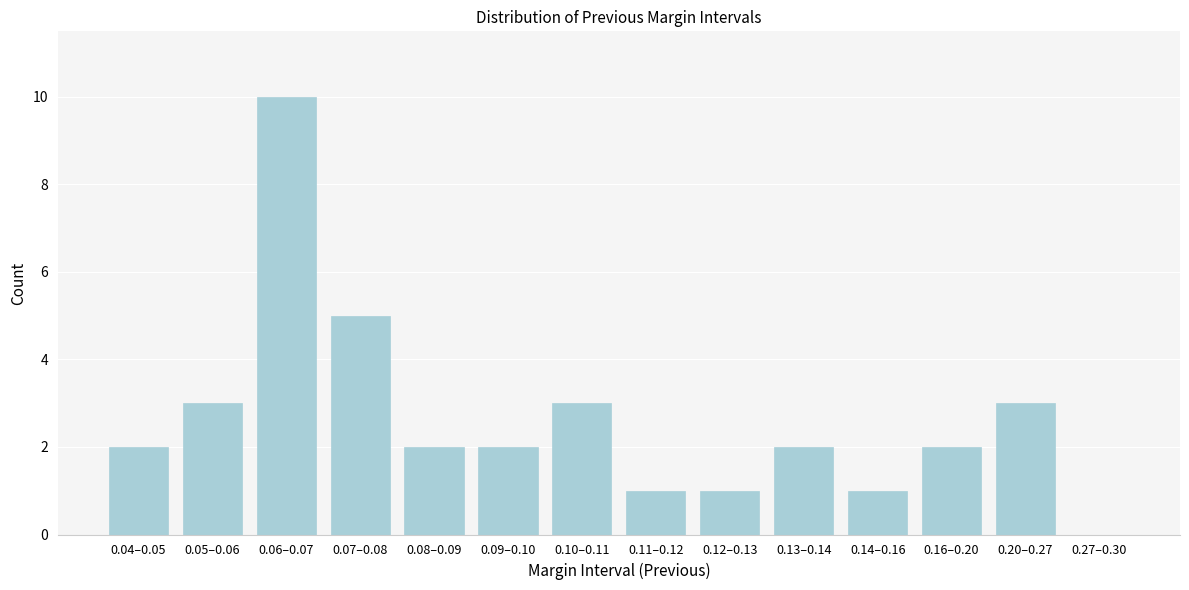

Reading left to right, transcribe all the data shown in this chart.

0.04–0.05=2	0.05–0.06=3	0.06–0.07=10	0.07–0.08=5	0.08–0.09=2	0.09–0.10=2	0.10–0.11=3	0.11–0.12=1	0.12–0.13=1	0.13–0.14=2	0.14–0.16=1	0.16–0.20=2	0.20–0.27=3	0.27–0.30=0